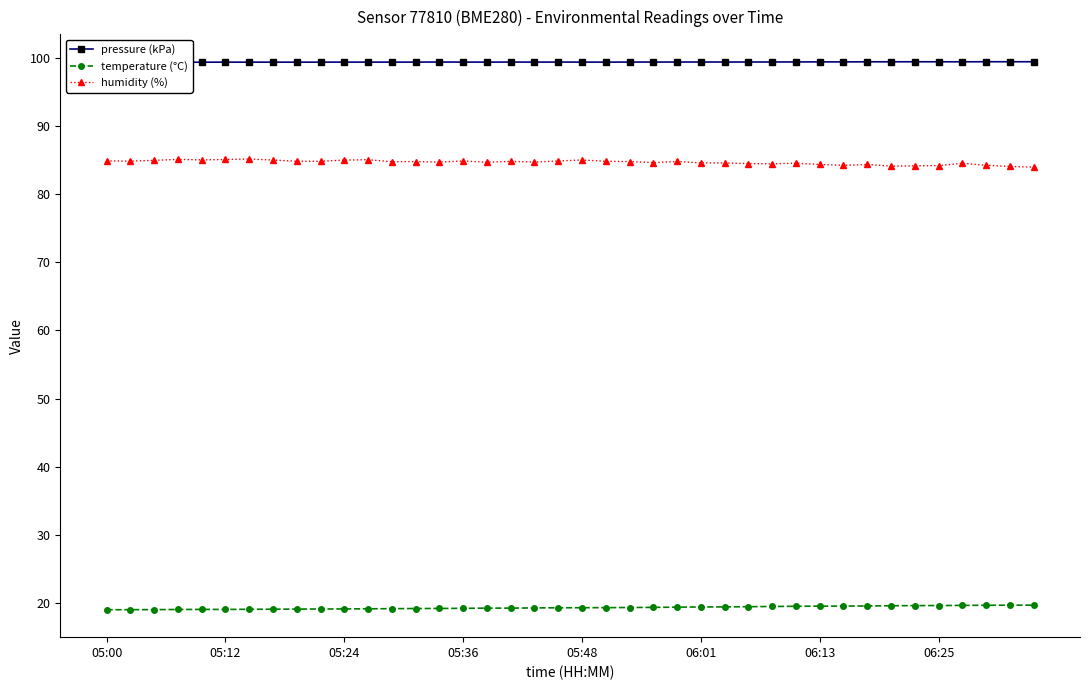

What is the maximum value for temperature (°C)?

19.7